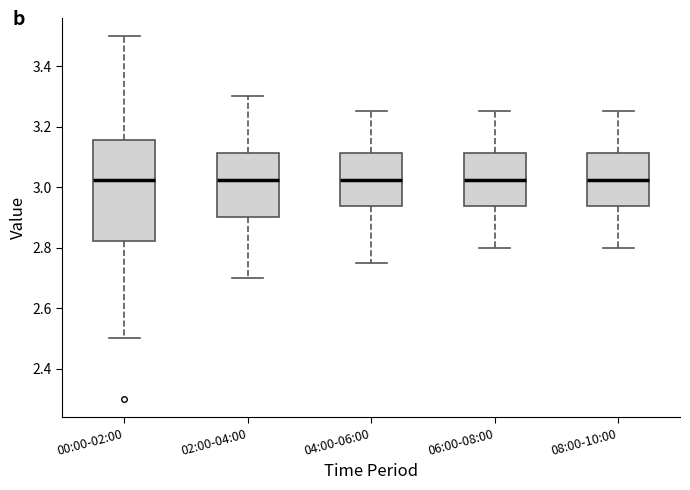

Reading left to right, transcribe this box plot: for each box, give where its median line is, the range the box spans, and where its two whiskers end, as read against the y-axis. The values are not printed on the chart, so give them approximately, as read against the axis.

00:00-02:00: median 3.02, box 2.82 to 3.16, whiskers 2.50 to 3.50
02:00-04:00: median 3.02, box 2.90 to 3.12, whiskers 2.70 to 3.30
04:00-06:00: median 3.02, box 2.94 to 3.12, whiskers 2.76 to 3.26
06:00-08:00: median 3.02, box 2.94 to 3.12, whiskers 2.80 to 3.26
08:00-10:00: median 3.02, box 2.94 to 3.12, whiskers 2.80 to 3.26